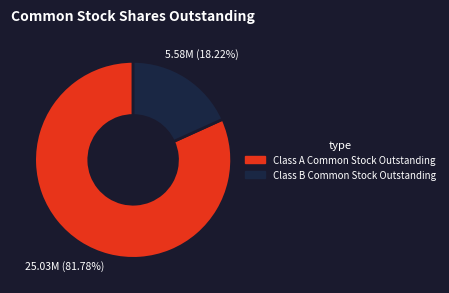

What percentage is NOT represented by Class A Common Stock Outstanding?

18.2%